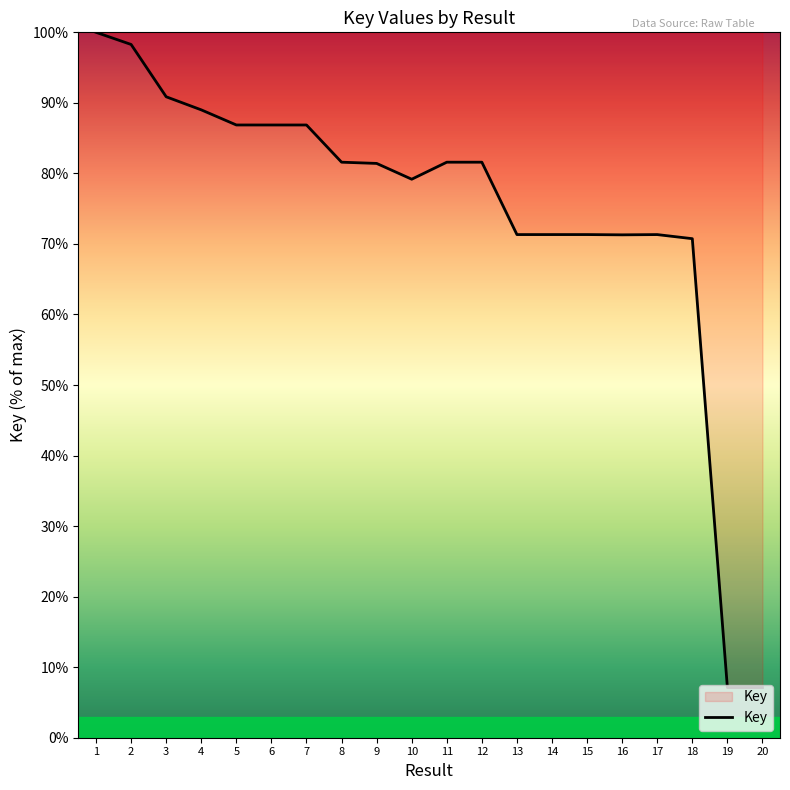

Is it true that the value at 9 is 81.4?

True